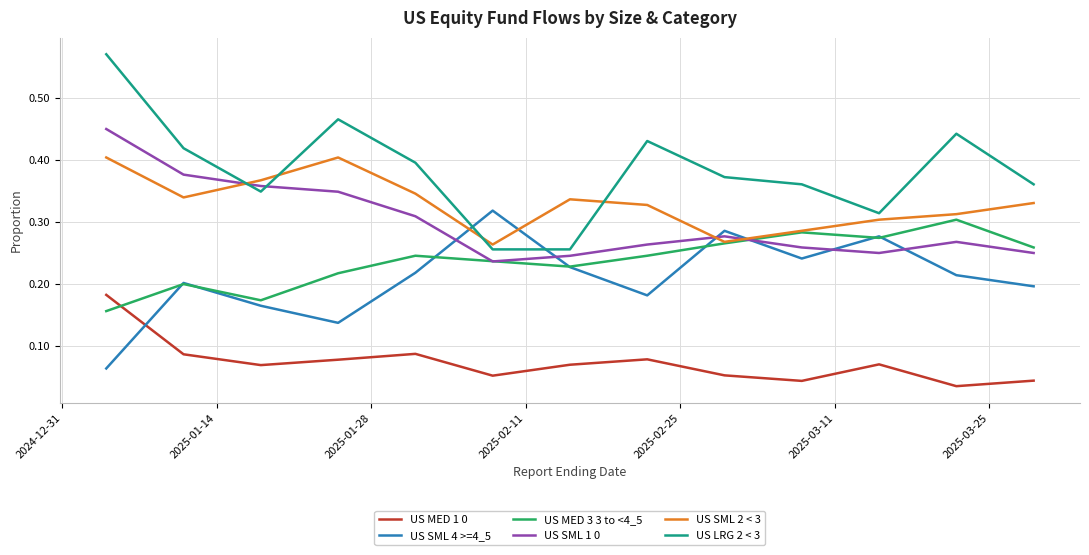

Which series has the largest total across all categories?

US LRG 2 < 3